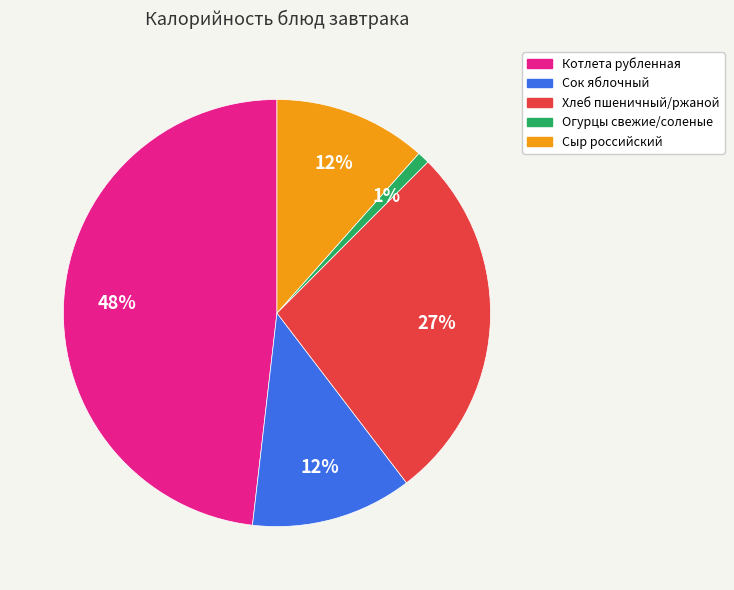

Is there a majority slice in this chart?

No